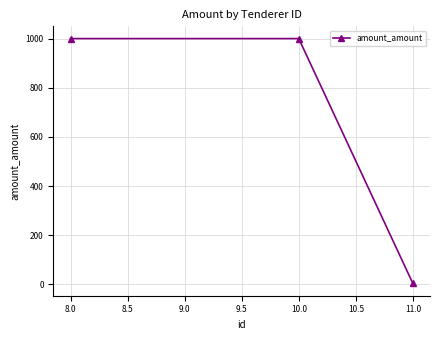

Is it true that the value at 10.0 is 1392?

False